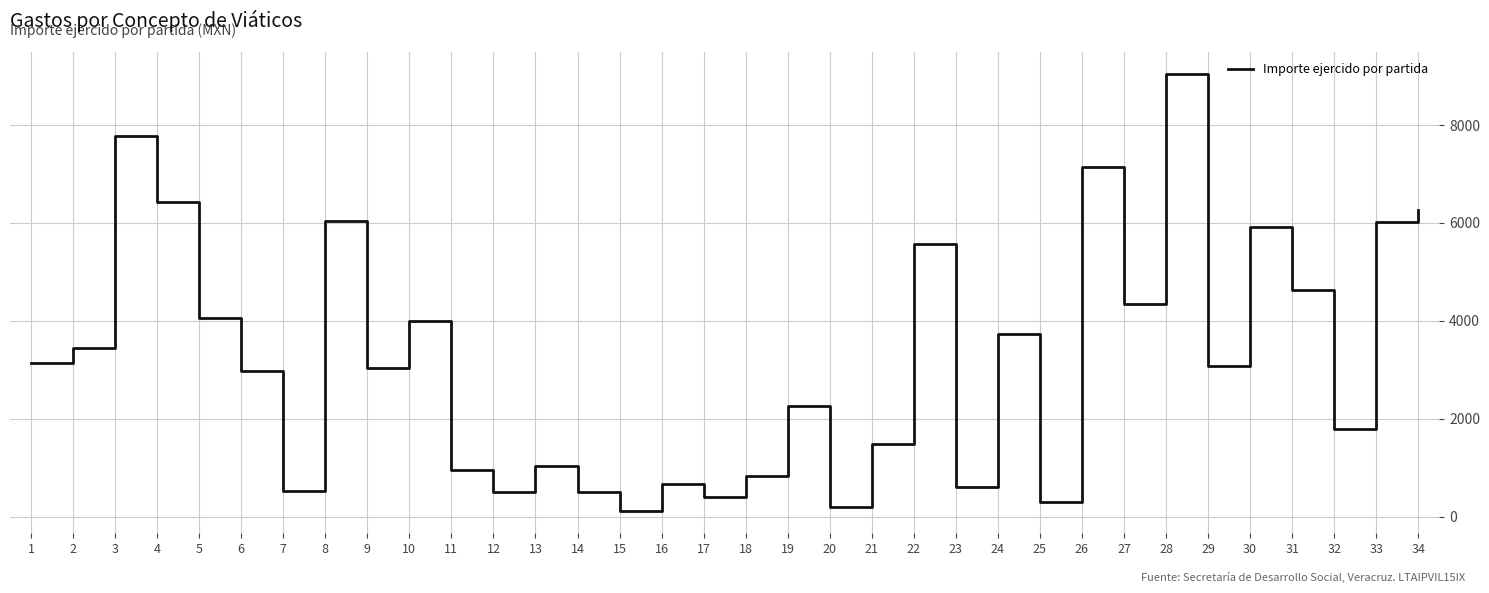

What is the sum of the values at 2 and 4?

9885.0